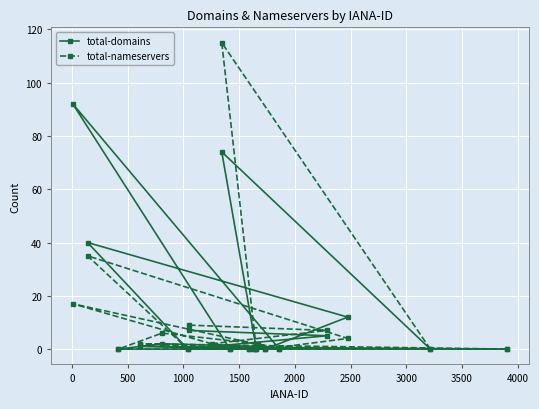

What is the difference between the maximum and minimum values in the total-nameservers series?

115